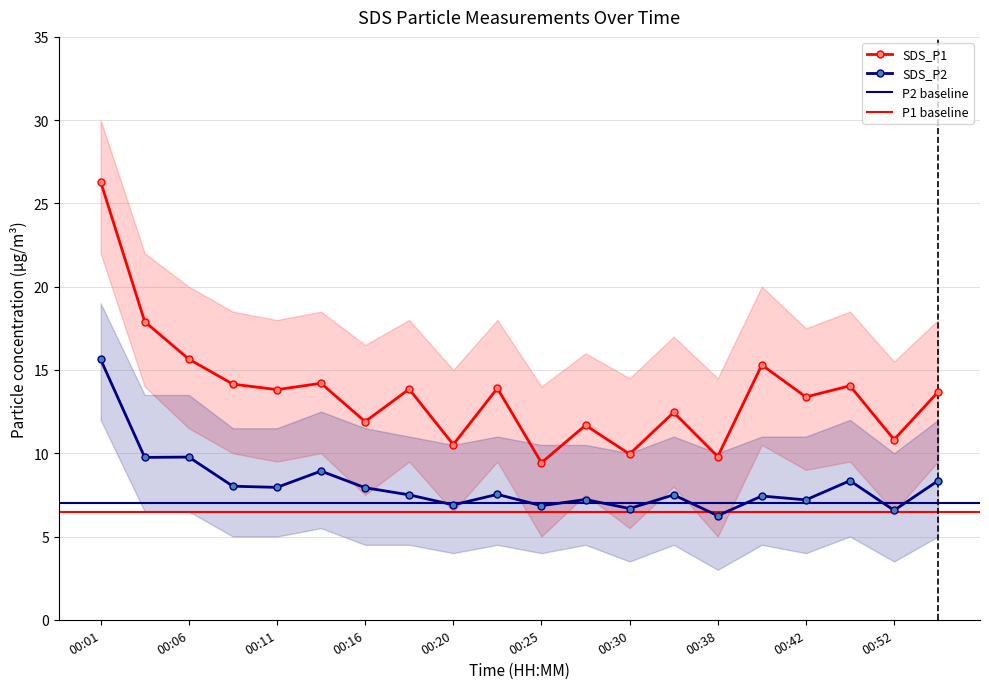

What is the value of the SDS_P1 point at the 17th from the left?

13.4